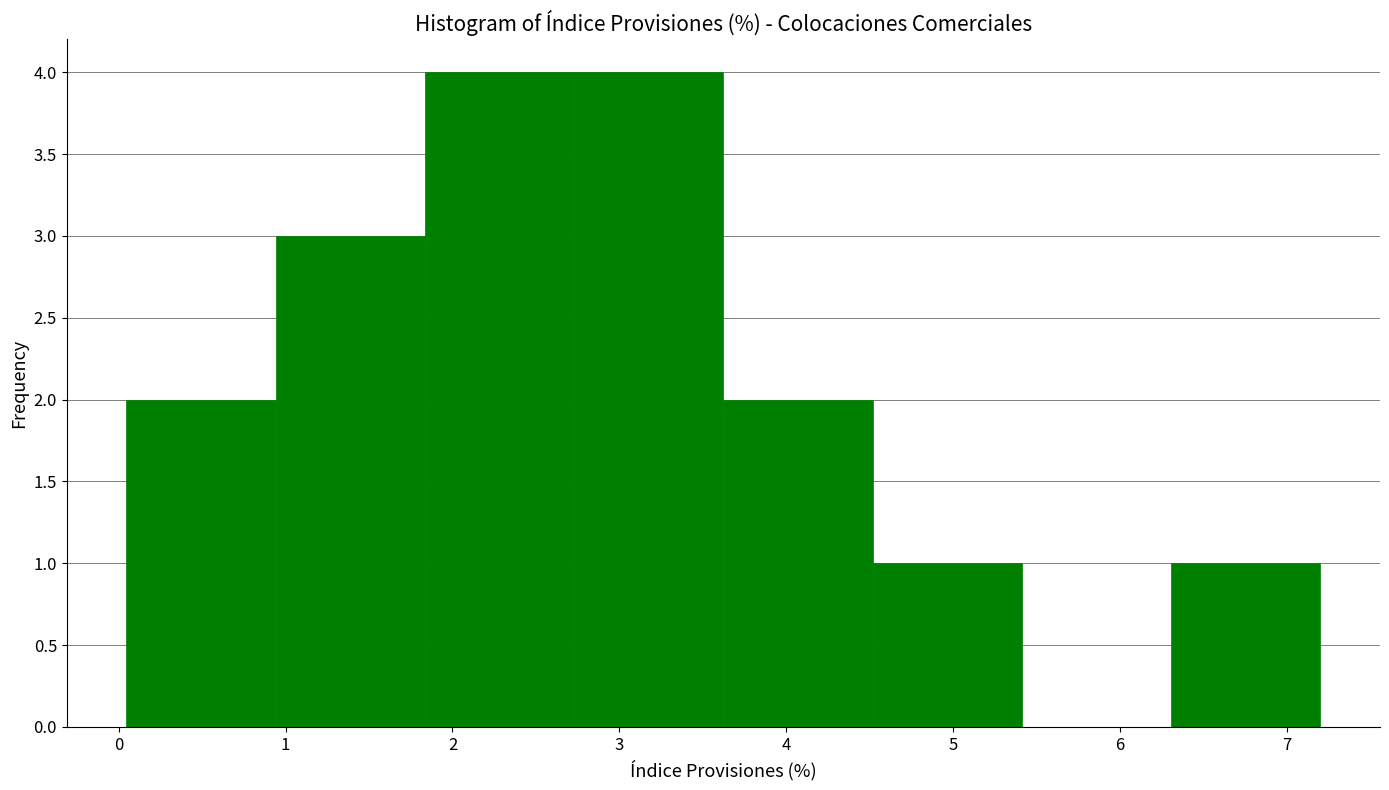

What is the height of the bar covering 0.9 to 1.8 on the x-axis? Neither the bar edges nor the heights are printed on the chart, so give them approximately, as read against the axes.

3